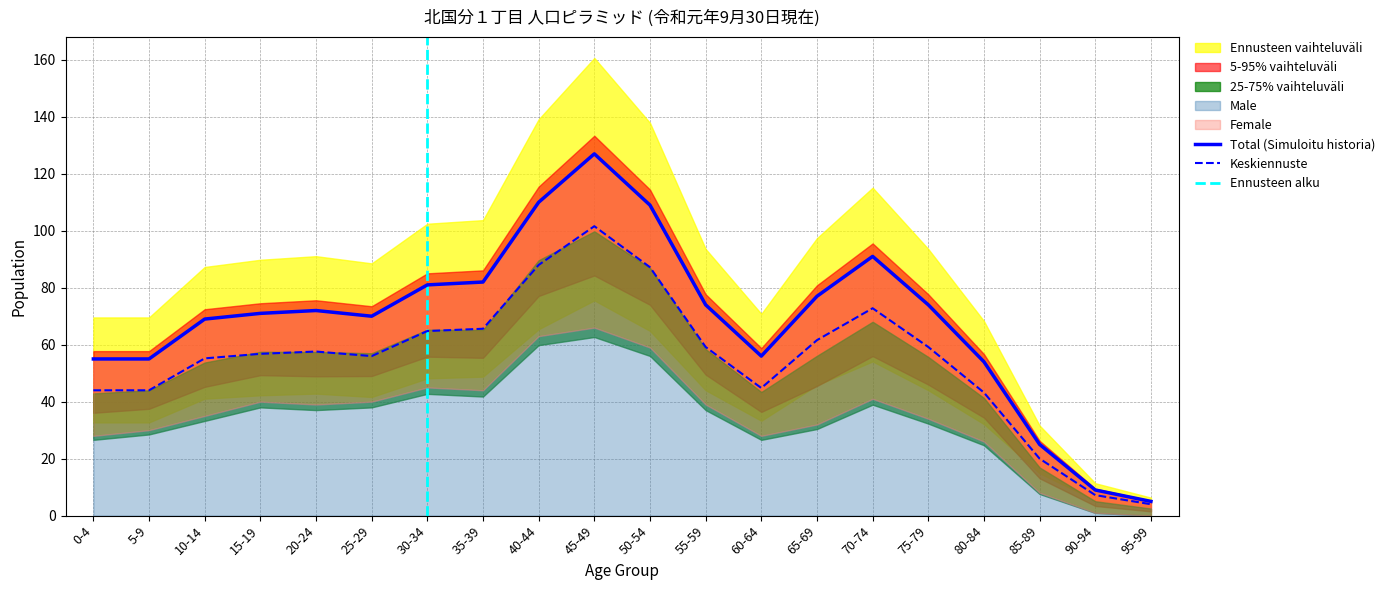

What is the spread (max minus min) of values at 25-29?

14.0